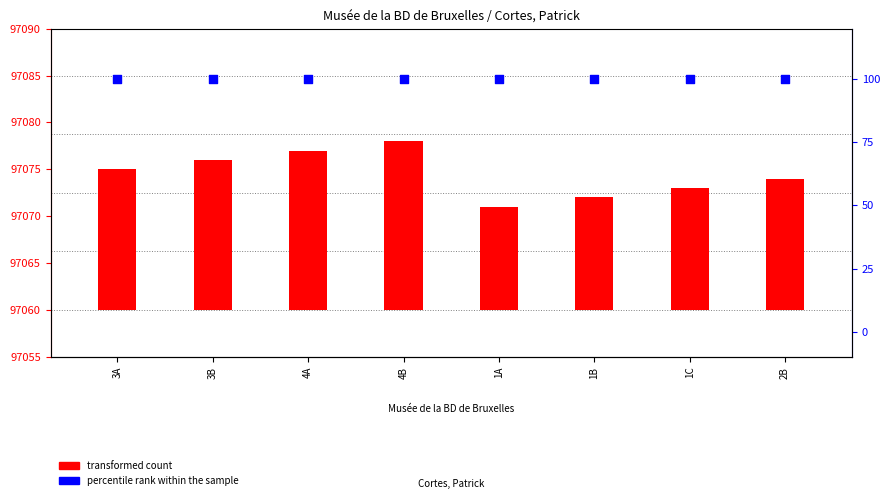

Which series reaches the minimum Y coordinate?

transformed count